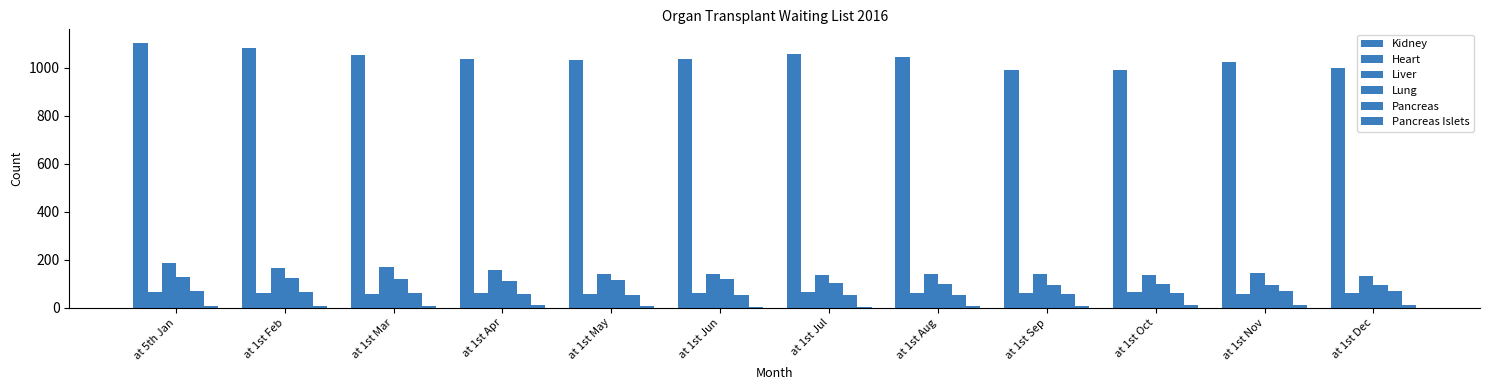

How many bars are there in total?

72